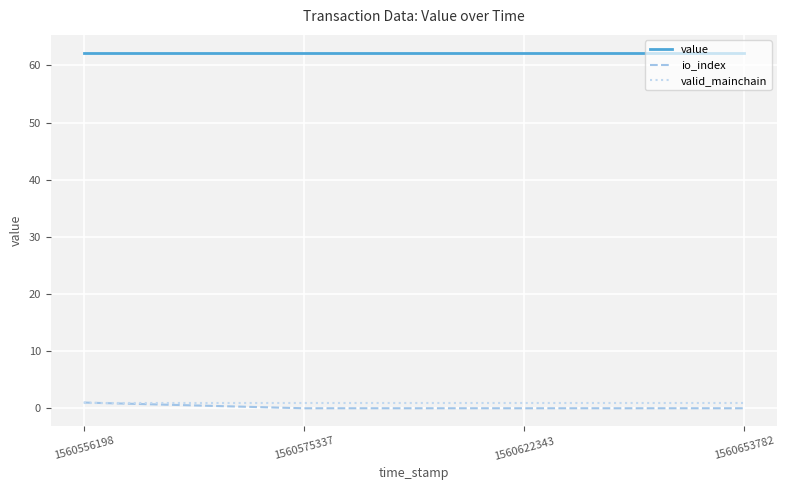

How many series are shown in this chart?

3